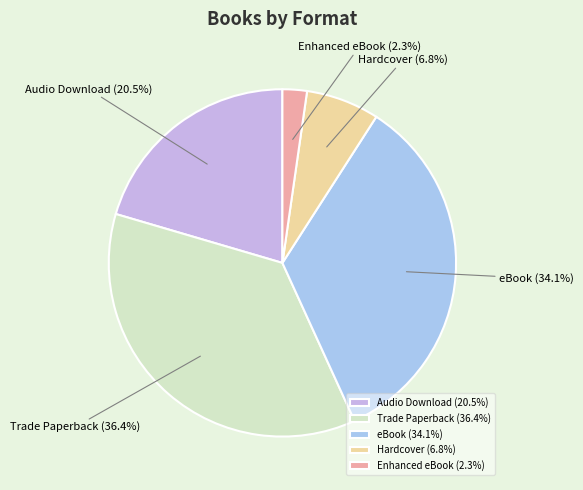

How much of the chart is everything except Enhanced eBook?

97.7%